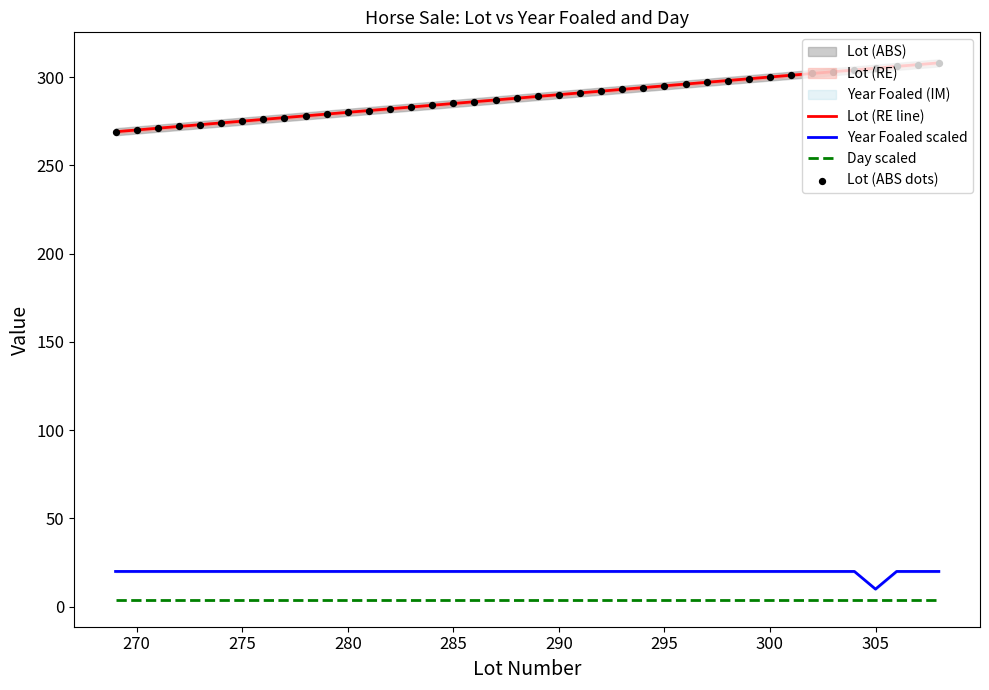

Which series reaches the minimum Y coordinate?

Day scaled